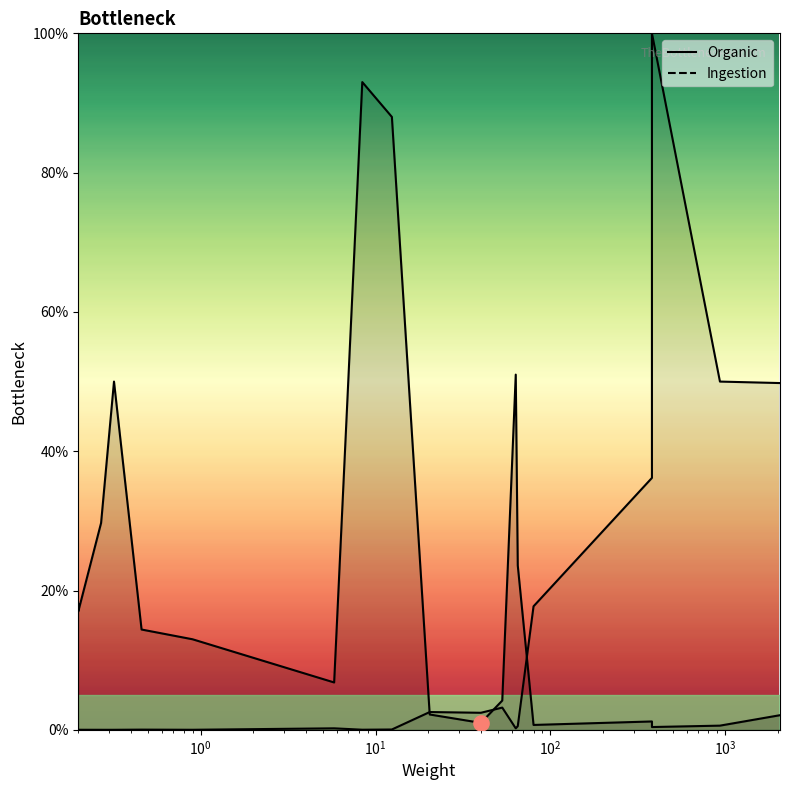

Which series has the largest total across all categories?

Organic